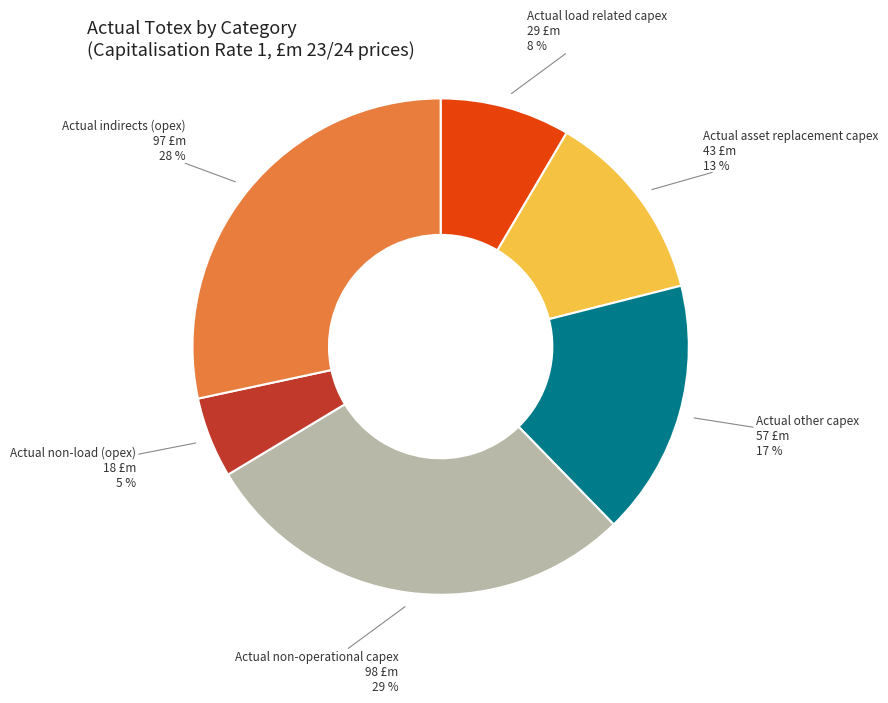

Is there any slice that represents more than half of the pie?

No